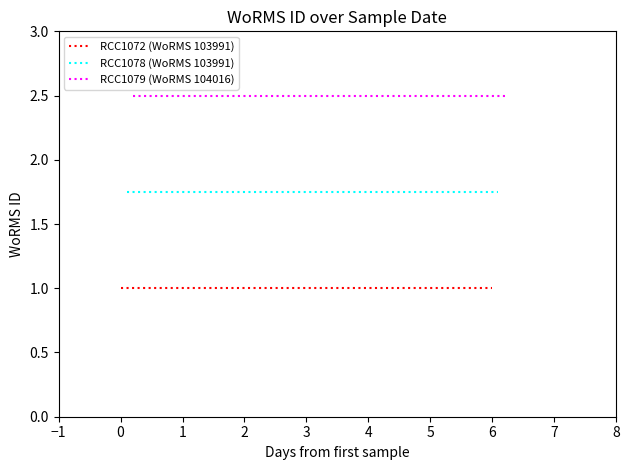

True or false: RCC1078 (WoRMS 103991) has a value of 1.8 at 1.

True